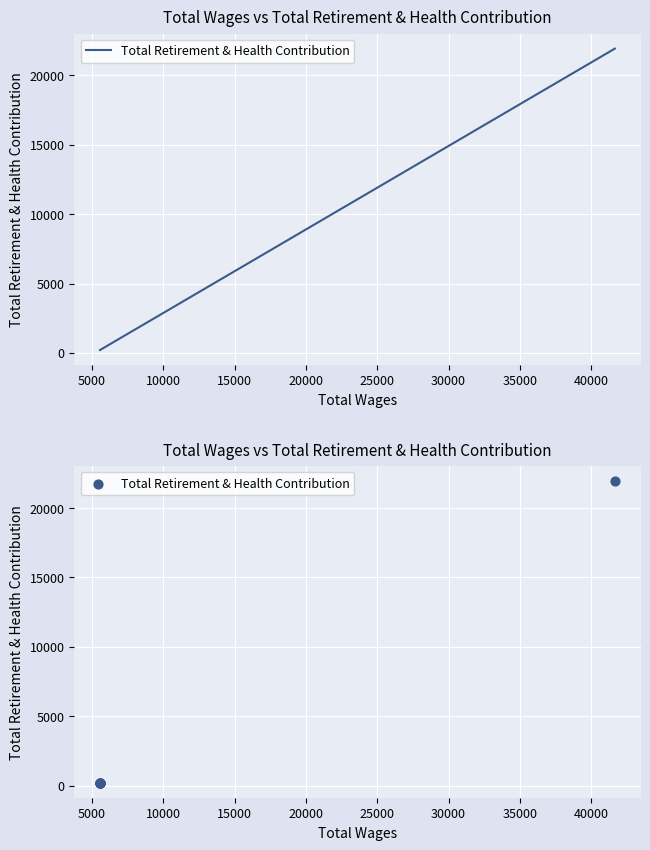

Which has a higher value, 15000 or 5000?

15000